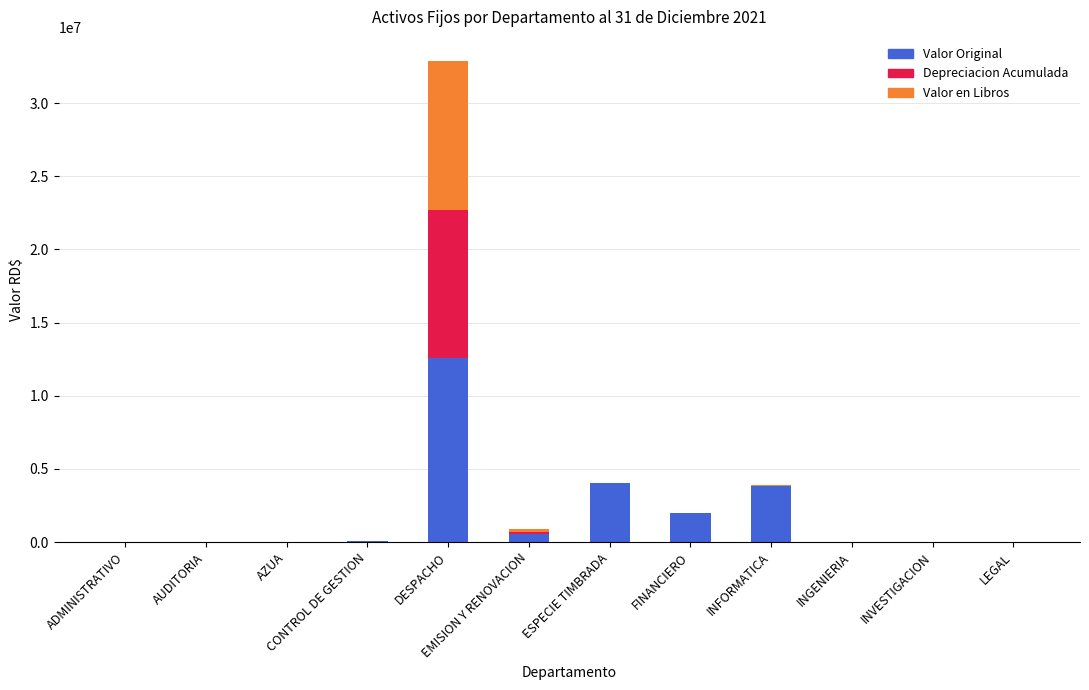

What is the sum of all Valor Original values?

23128301.0